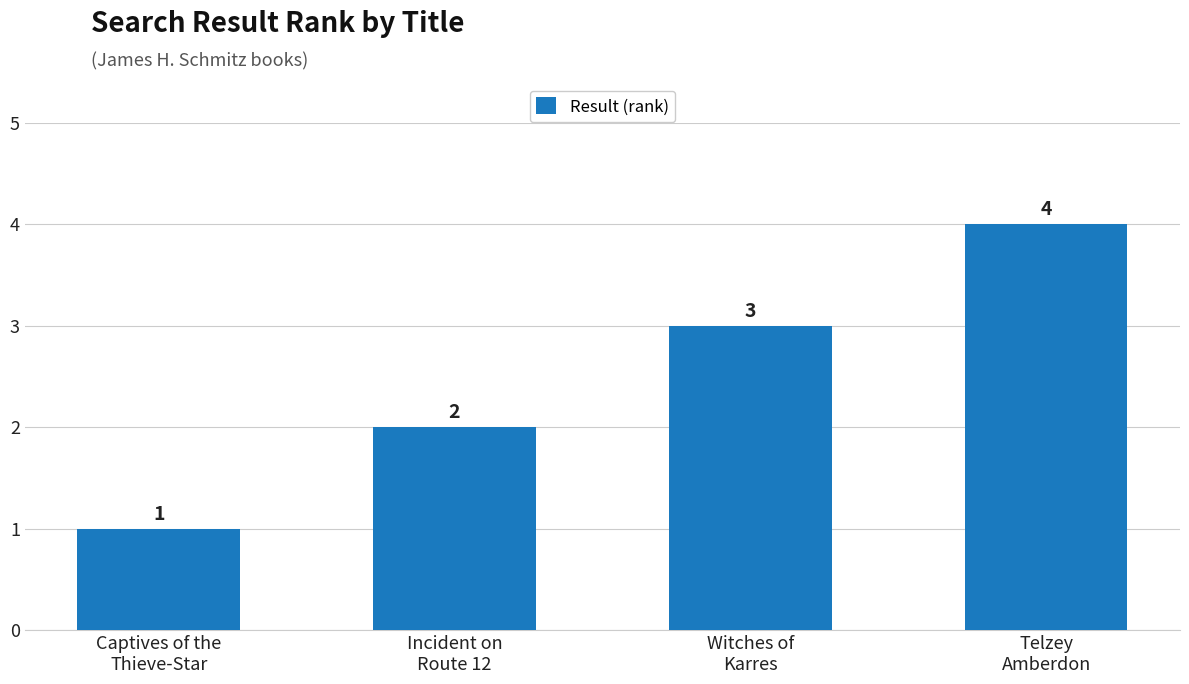

Count the values in the range 2 to 4.

3